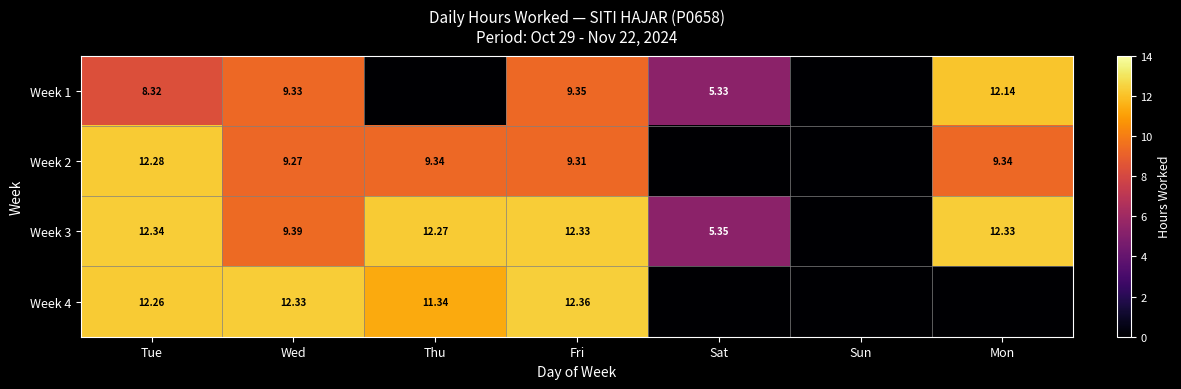

Is the value of Week 2 at Fri greater than the value of Week 4 at Thu?

No